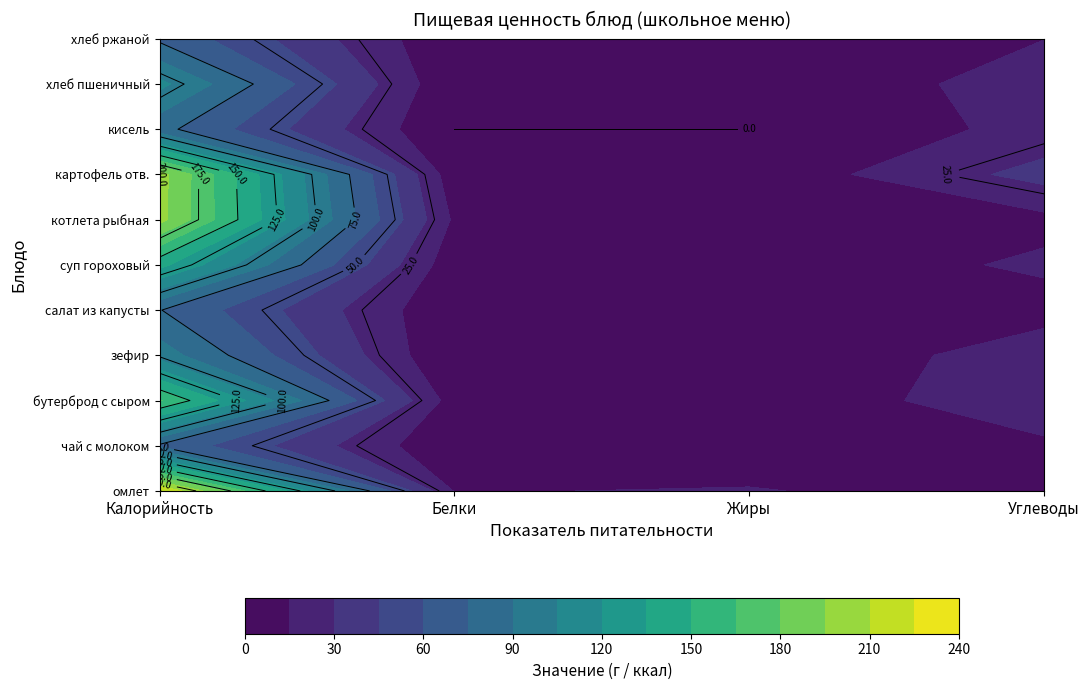

The value of хлеб ржаной at Углеводы is 14.8. True or false?

True